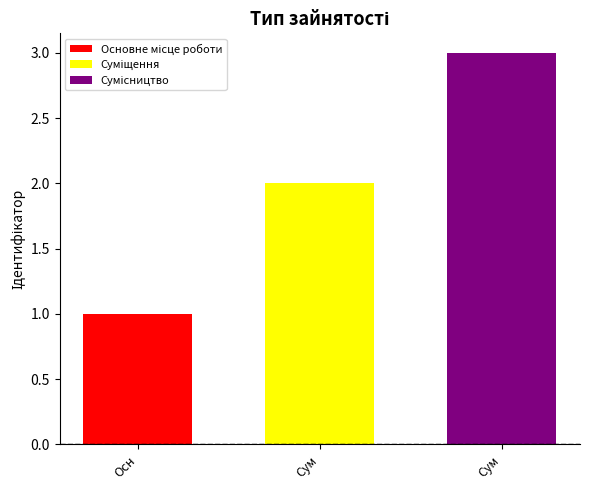

What is the maximum value shown in the chart?

3